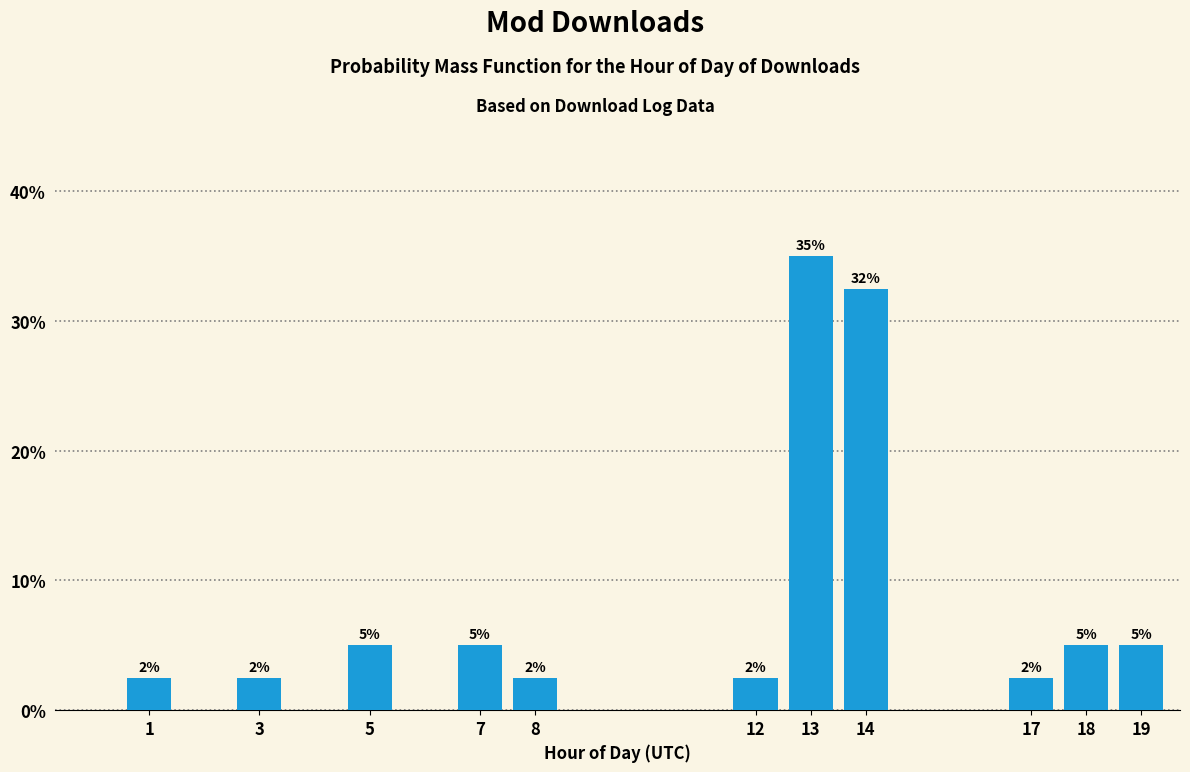

How many bars are there in total?

11